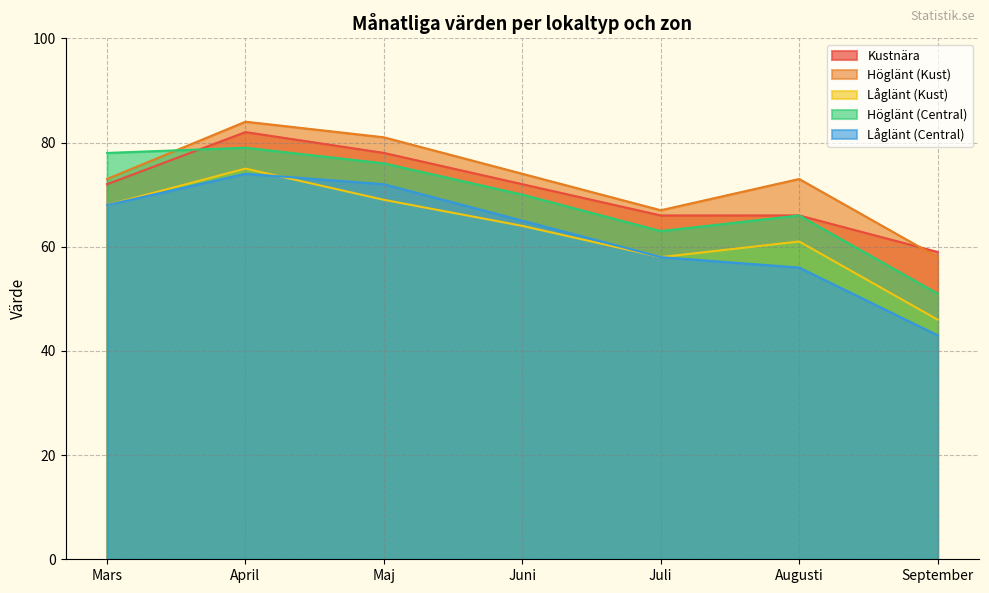

Rank the series by their maximum value, from lowest to highest.

Låglänt (Central), Låglänt (Kust), Höglänt (Central), Kustnära, Höglänt (Kust)